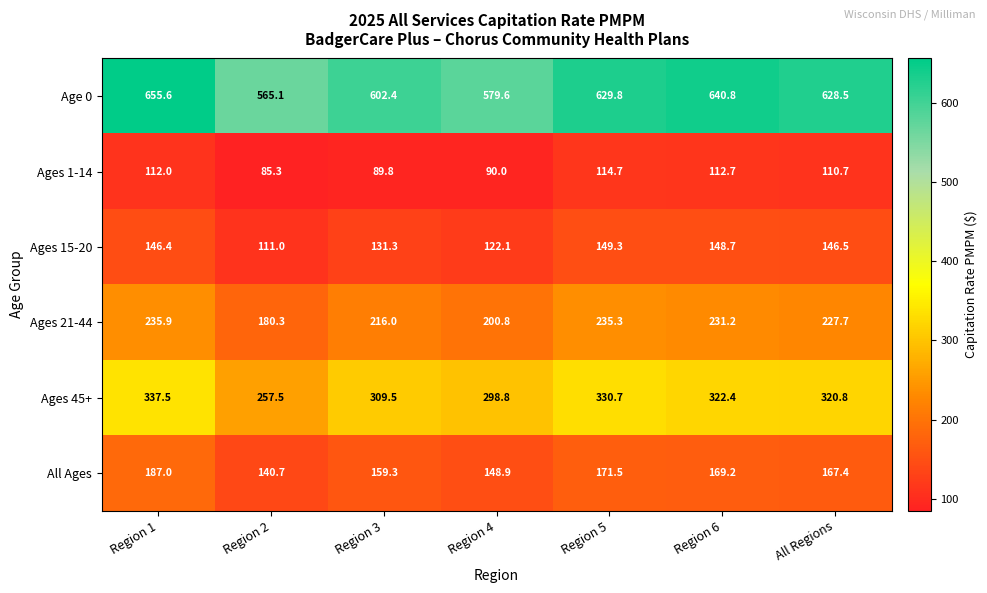

True or false: Ages 45+ has a value of 330.7 at Region 5.

True